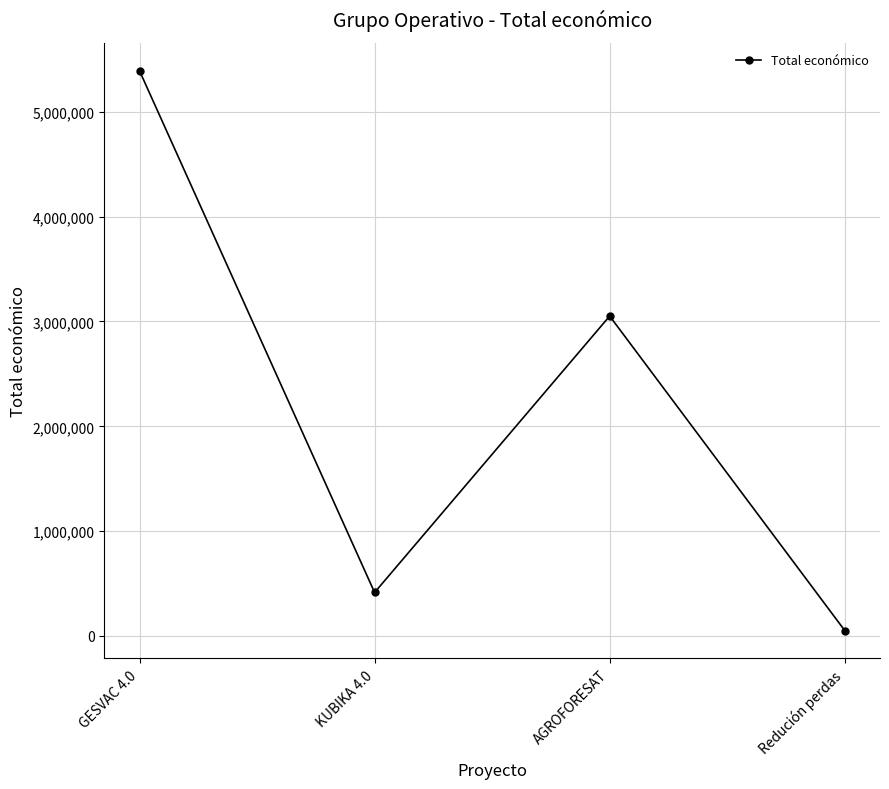

Which category has the lowest value across all series?

Redución perdas